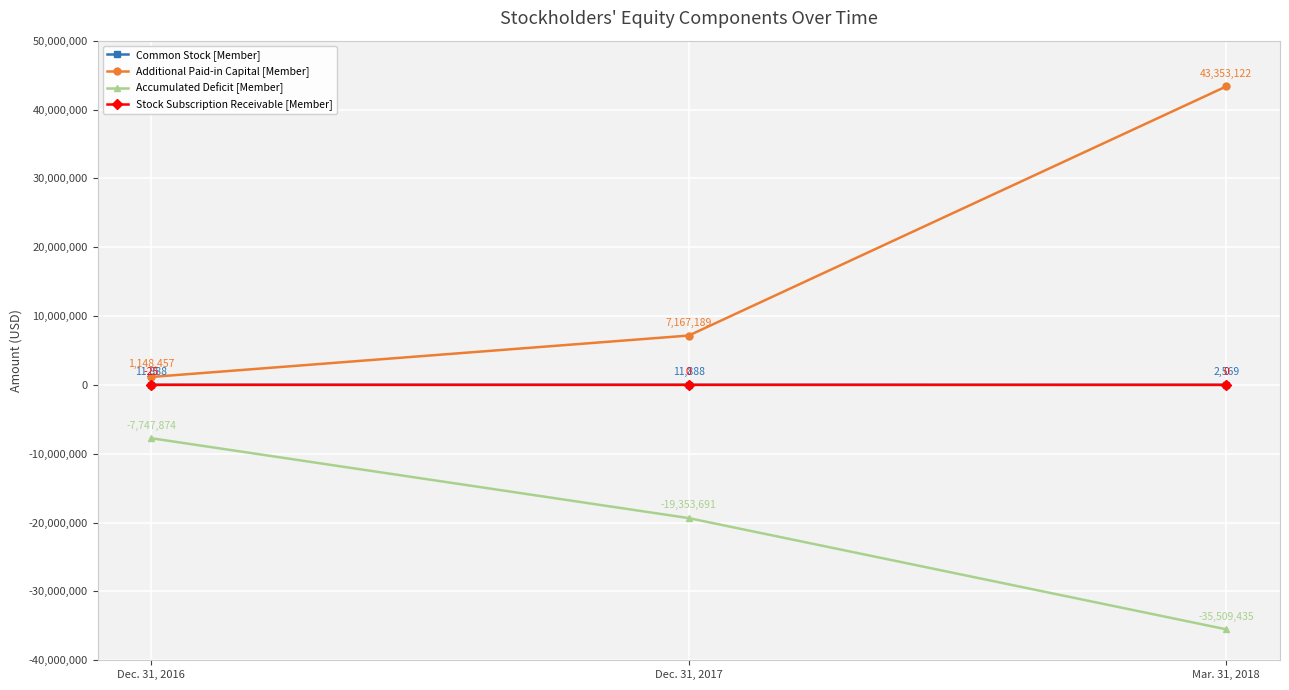

Which series changed the most between Dec. 31, 2017 and Mar. 31, 2018?

Additional Paid-in Capital [Member]